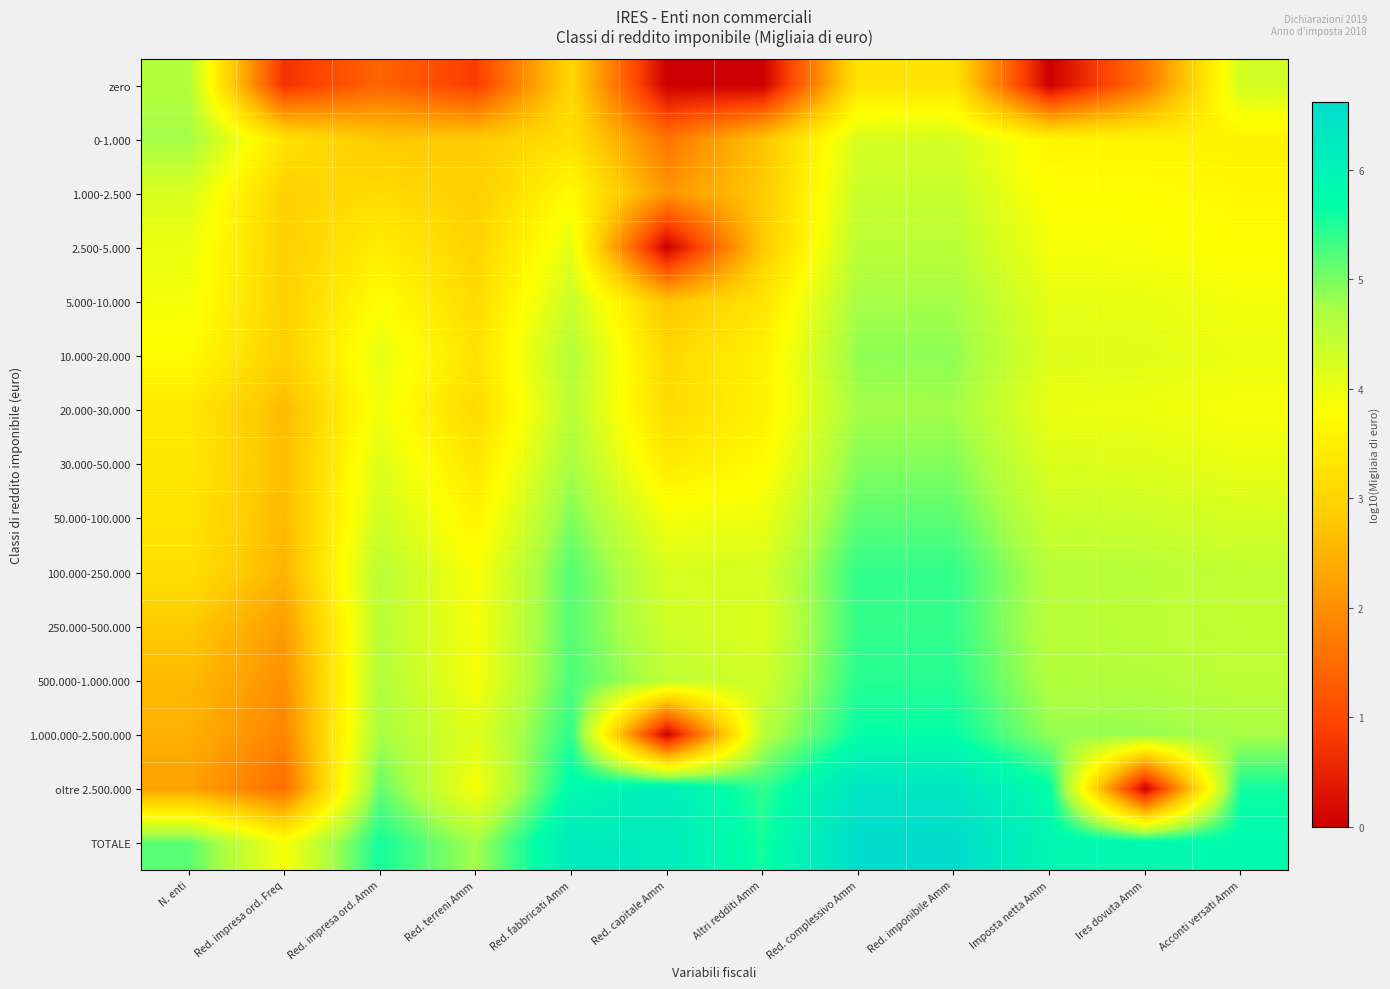

Reading left to right, list all the values displayed in this chart.

zero: N. enti=4.6	Red. impresa ord. Freq=0.7	Red. impresa ord. Amm=1.4	Red. terreni Amm=0.8	Red. fabbricati Amm=3.1	Red. capitale Amm=0.0	Altri redditi Amm=0.0	Red. complessivo Amm=3.3	Red. imponibile Amm=3.3	Imposta netta Amm=0.0	Ires dovuta Amm=1.6	Acconti versati Amm=4.3
0-1.000: N. enti=4.8	Red. impresa ord. Freq=3.3	Red. impresa ord. Amm=2.8	Red. terreni Amm=2.8	Red. fabbricati Amm=3.2	Red. capitale Amm=1.6	Altri redditi Amm=2.7	Red. complessivo Amm=4.2	Red. imponibile Amm=4.2	Imposta netta Amm=3.6	Ires dovuta Amm=3.6	Acconti versati Amm=3.6
1.000-2.500: N. enti=4.2	Red. impresa ord. Freq=2.9	Red. impresa ord. Amm=3.2	Red. terreni Amm=2.9	Red. fabbricati Amm=3.7	Red. capitale Amm=2.1	Altri redditi Amm=2.8	Red. complessivo Amm=4.4	Red. imponibile Amm=4.4	Imposta netta Amm=3.8	Ires dovuta Amm=3.7	Acconti versati Amm=3.6
2.500-5.000: N. enti=4.0	Red. impresa ord. Freq=2.9	Red. impresa ord. Amm=3.5	Red. terreni Amm=3.0	Red. fabbricati Amm=4.1	Red. capitale Amm=0.0	Altri redditi Amm=2.8	Red. complessivo Amm=4.5	Red. imponibile Amm=4.6	Imposta netta Amm=3.9	Ires dovuta Amm=3.9	Acconti versati Amm=3.8
5.000-10.000: N. enti=3.9	Red. impresa ord. Freq=3.0	Red. impresa ord. Amm=3.8	Red. terreni Amm=3.1	Red. fabbricati Amm=4.4	Red. capitale Amm=2.7	Altri redditi Amm=3.3	Red. complessivo Amm=4.7	Red. imponibile Amm=4.8	Imposta netta Amm=4.1	Ires dovuta Amm=4.0	Acconti versati Amm=3.9
10.000-20.000: N. enti=3.7	Red. impresa ord. Freq=2.9	Red. impresa ord. Amm=4.1	Red. terreni Amm=3.3	Red. fabbricati Amm=4.6	Red. capitale Amm=3.1	Altri redditi Amm=3.6	Red. complessivo Amm=4.9	Red. imponibile Amm=4.9	Imposta netta Amm=4.2	Ires dovuta Amm=4.1	Acconti versati Amm=4.0
20.000-30.000: N. enti=3.4	Red. impresa ord. Freq=2.6	Red. impresa ord. Amm=3.9	Red. terreni Amm=3.1	Red. fabbricati Amm=4.5	Red. capitale Amm=3.1	Altri redditi Amm=3.5	Red. complessivo Amm=4.8	Red. imponibile Amm=4.8	Imposta netta Amm=4.0	Ires dovuta Amm=4.0	Acconti versati Amm=3.9
30.000-50.000: N. enti=3.4	Red. impresa ord. Freq=2.6	Red. impresa ord. Amm=4.1	Red. terreni Amm=3.3	Red. fabbricati Amm=4.7	Red. capitale Amm=3.4	Altri redditi Amm=3.7	Red. complessivo Amm=4.9	Red. imponibile Amm=4.9	Imposta netta Amm=4.2	Ires dovuta Amm=4.1	Acconti versati Amm=4.0
50.000-100.000: N. enti=3.3	Red. impresa ord. Freq=2.6	Red. impresa ord. Amm=4.3	Red. terreni Amm=3.6	Red. fabbricati Amm=5.0	Red. capitale Amm=3.9	Altri redditi Amm=4.0	Red. complessivo Amm=5.2	Red. imponibile Amm=5.2	Imposta netta Amm=4.4	Ires dovuta Amm=4.3	Acconti versati Amm=4.2
100.000-250.000: N. enti=3.2	Red. impresa ord. Freq=2.5	Red. impresa ord. Amm=4.6	Red. terreni Amm=3.8	Red. fabbricati Amm=5.2	Red. capitale Amm=4.2	Altri redditi Amm=4.2	Red. complessivo Amm=5.4	Red. imponibile Amm=5.4	Imposta netta Amm=4.6	Ires dovuta Amm=4.6	Acconti versati Amm=4.5
250.000-500.000: N. enti=2.8	Red. impresa ord. Freq=2.2	Red. impresa ord. Amm=4.5	Red. terreni Amm=3.9	Red. fabbricati Amm=5.2	Red. capitale Amm=4.3	Altri redditi Amm=4.2	Red. complessivo Amm=5.4	Red. imponibile Amm=5.4	Imposta netta Amm=4.6	Ires dovuta Amm=4.5	Acconti versati Amm=4.4
500.000-1.000.000: N. enti=2.6	Red. impresa ord. Freq=2.0	Red. impresa ord. Amm=4.6	Red. terreni Amm=3.9	Red. fabbricati Amm=5.2	Red. capitale Amm=4.5	Altri redditi Amm=4.3	Red. complessivo Amm=5.5	Red. imponibile Amm=5.5	Imposta netta Amm=4.6	Ires dovuta Amm=4.6	Acconti versati Amm=4.5
1.000.000-2.500.000: N. enti=2.5	Red. impresa ord. Freq=1.9	Red. impresa ord. Amm=4.7	Red. terreni Amm=4.1	Red. fabbricati Amm=5.4	Red. capitale Amm=0.0	Altri redditi Amm=4.6	Red. complessivo Amm=5.6	Red. imponibile Amm=5.6	Imposta netta Amm=4.9	Ires dovuta Amm=4.8	Acconti versati Amm=4.7
oltre 2.500.000: N. enti=2.2	Red. impresa ord. Freq=1.5	Red. impresa ord. Amm=5.1	Red. terreni Amm=3.9	Red. fabbricati Amm=5.8	Red. capitale Amm=6.1	Altri redditi Amm=5.4	Red. complessivo Amm=6.4	Red. imponibile Amm=6.4	Imposta netta Amm=5.7	Ires dovuta Amm=0.0	Acconti versati Amm=5.6
TOTALE: N. enti=5.2	Red. impresa ord. Freq=3.9	Red. impresa ord. Amm=5.6	Red. terreni Amm=4.8	Red. fabbricati Amm=6.2	Red. capitale Amm=6.2	Altri redditi Amm=5.6	Red. complessivo Amm=6.6	Red. imponibile Amm=6.6	Imposta netta Amm=5.9	Ires dovuta Amm=5.8	Acconti versati Amm=5.8